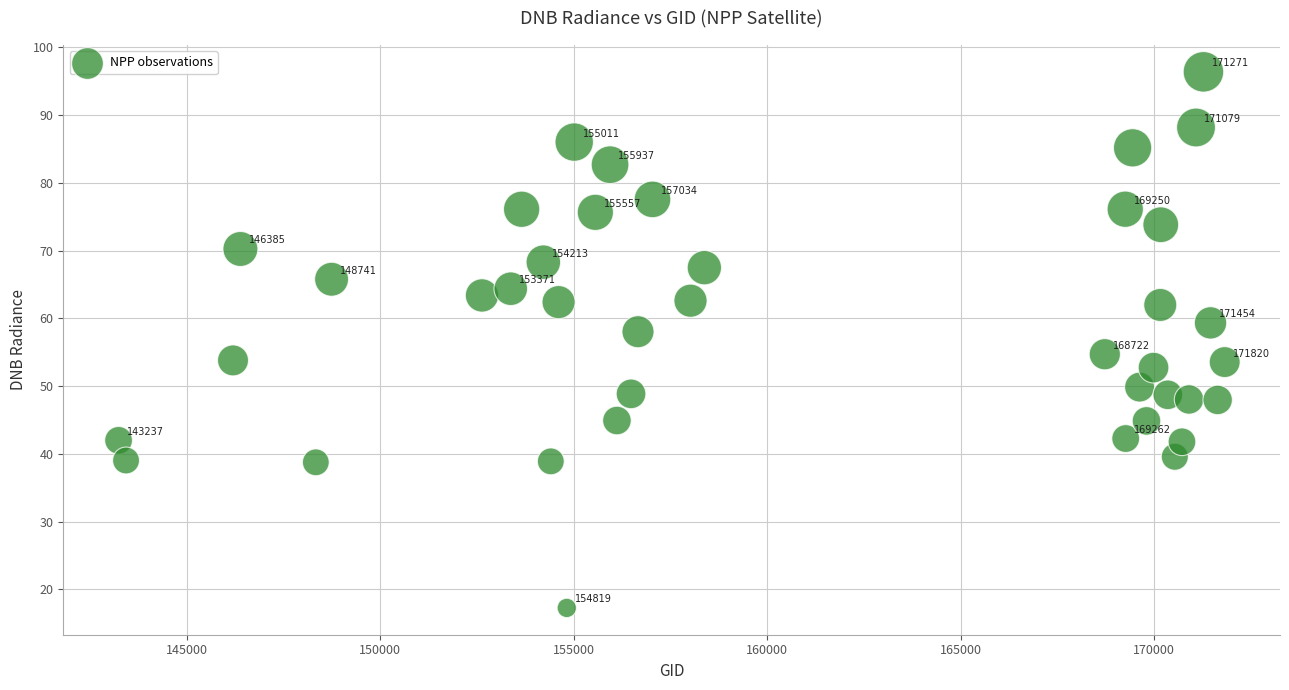

What is the range of Y values (max minus min)?

79.1